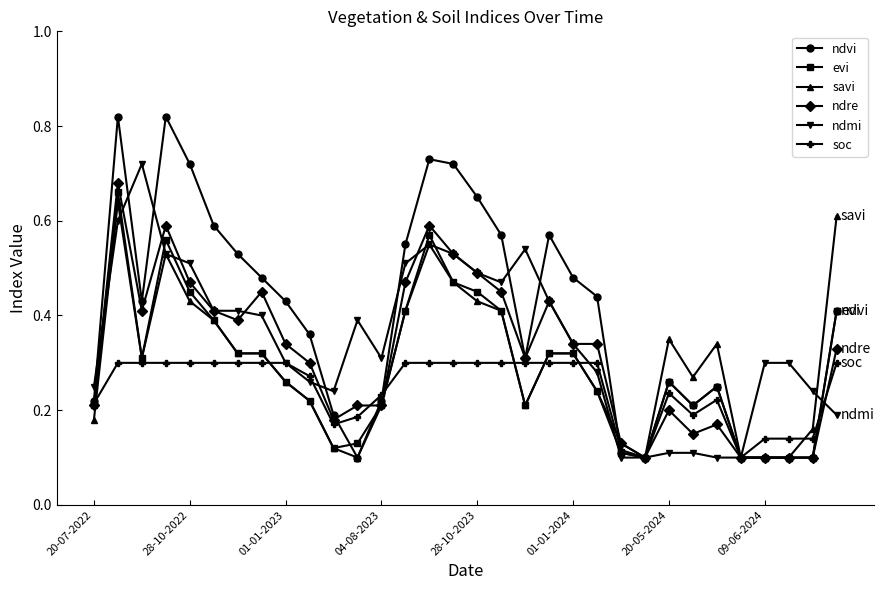

Which series has the largest total across all categories?

ndvi